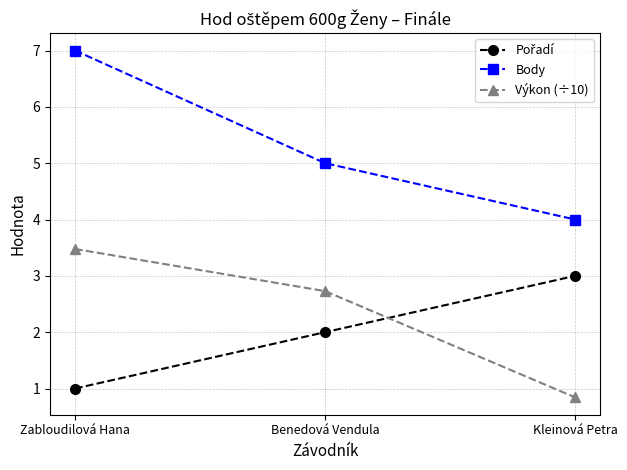

Rank the categories by Výkon (÷10) value from lowest to highest.

Kleinová Petra, Benedová Vendula, Zabloudilová Hana